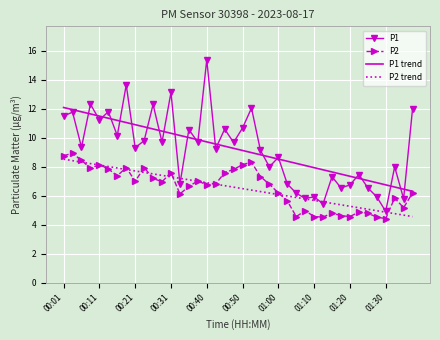

What are all the series names shown in the legend?

P1, P2, P1 trend, P2 trend